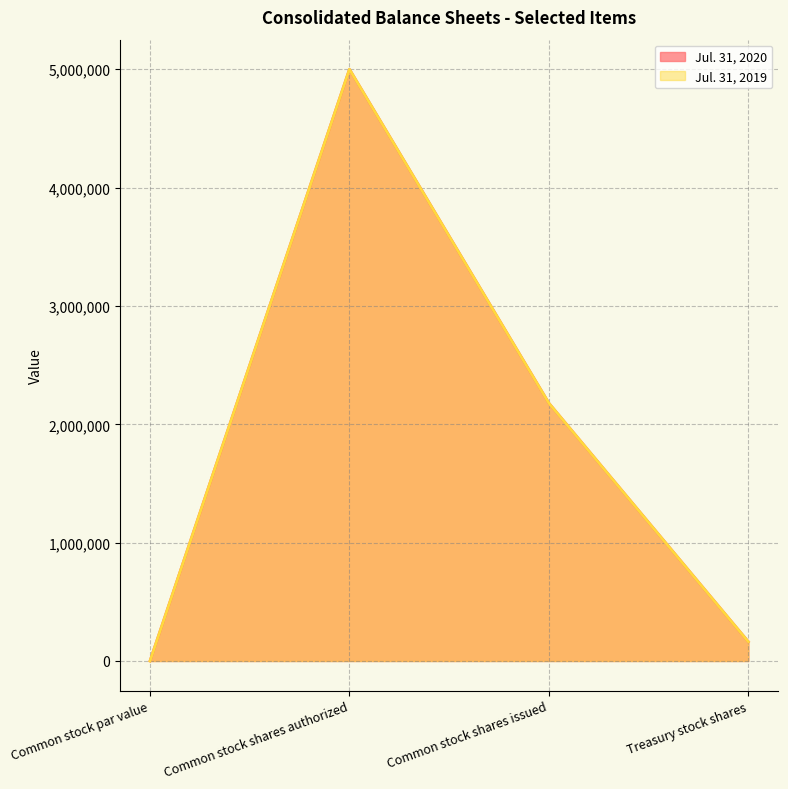

True or false: Jul. 31, 2019 and Jul. 31, 2020 cross at least once.

False